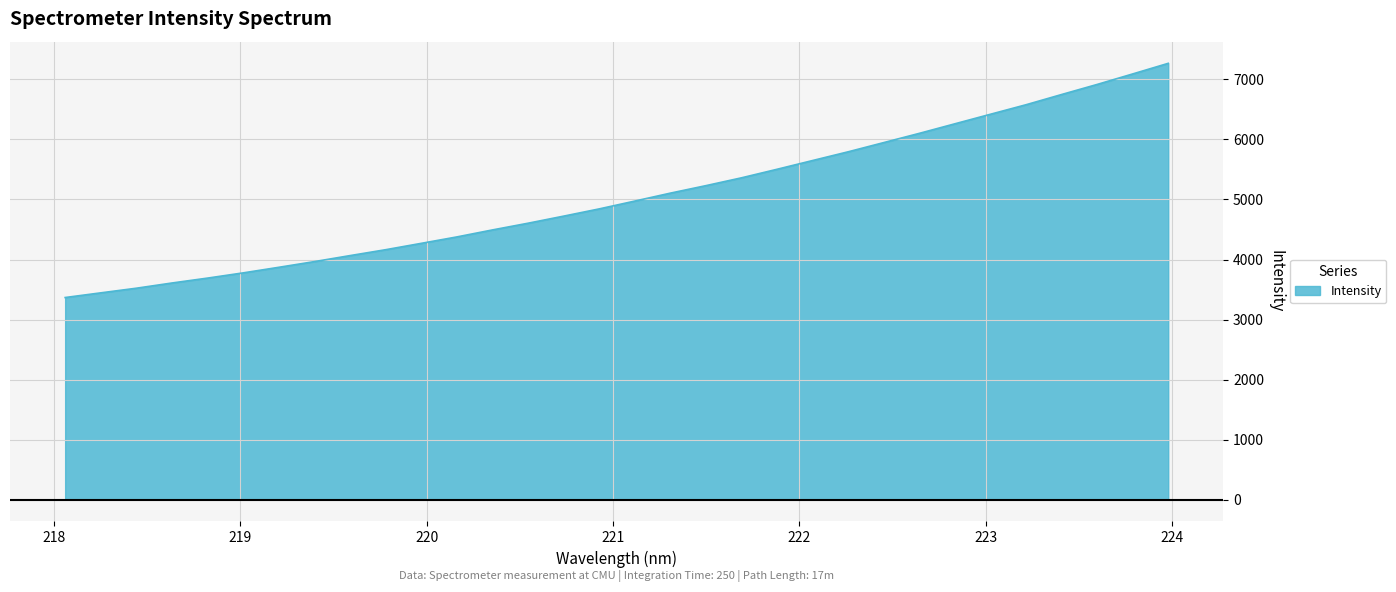

What is the minimum value shown in the chart?

3366.6